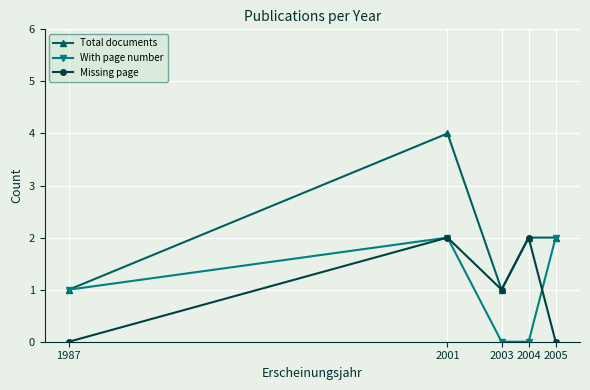

The value of Missing page at 2001 is 2. True or false?

True